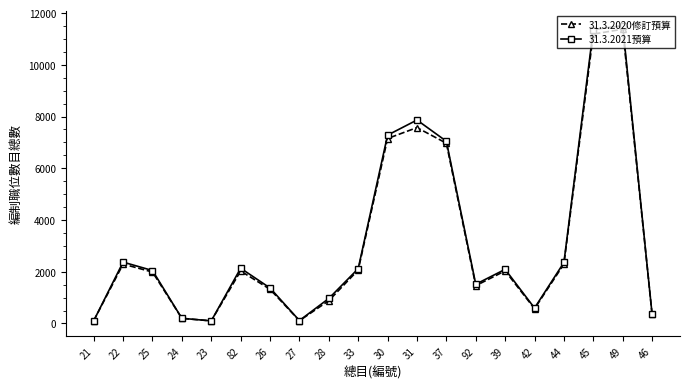

How many lines are shown in the chart?

2